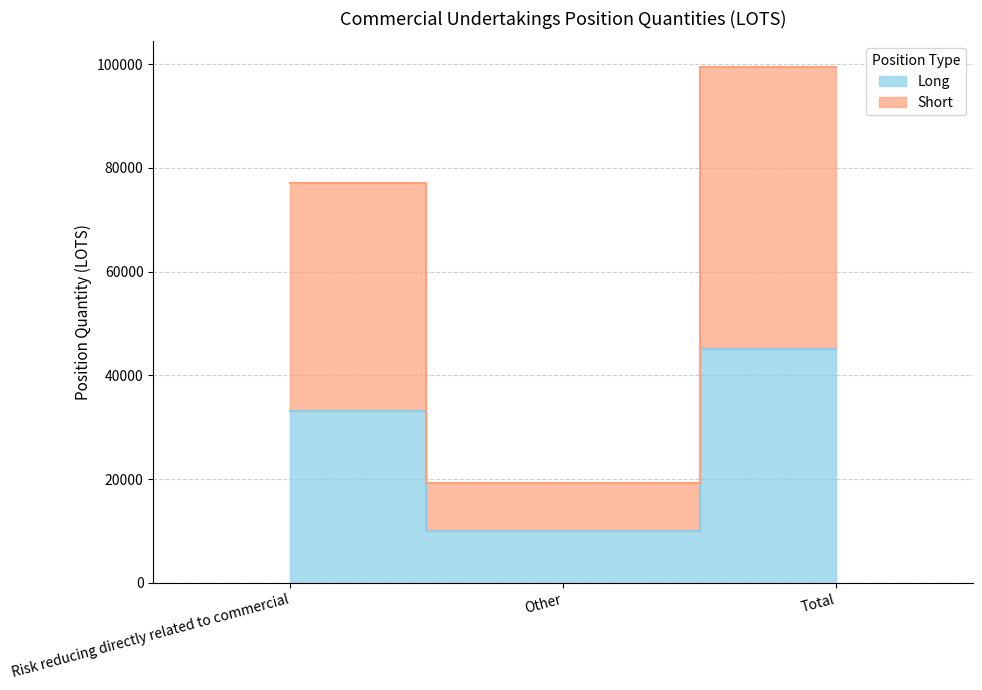

The Short series shows 5482.1 at Other. True or false?

False